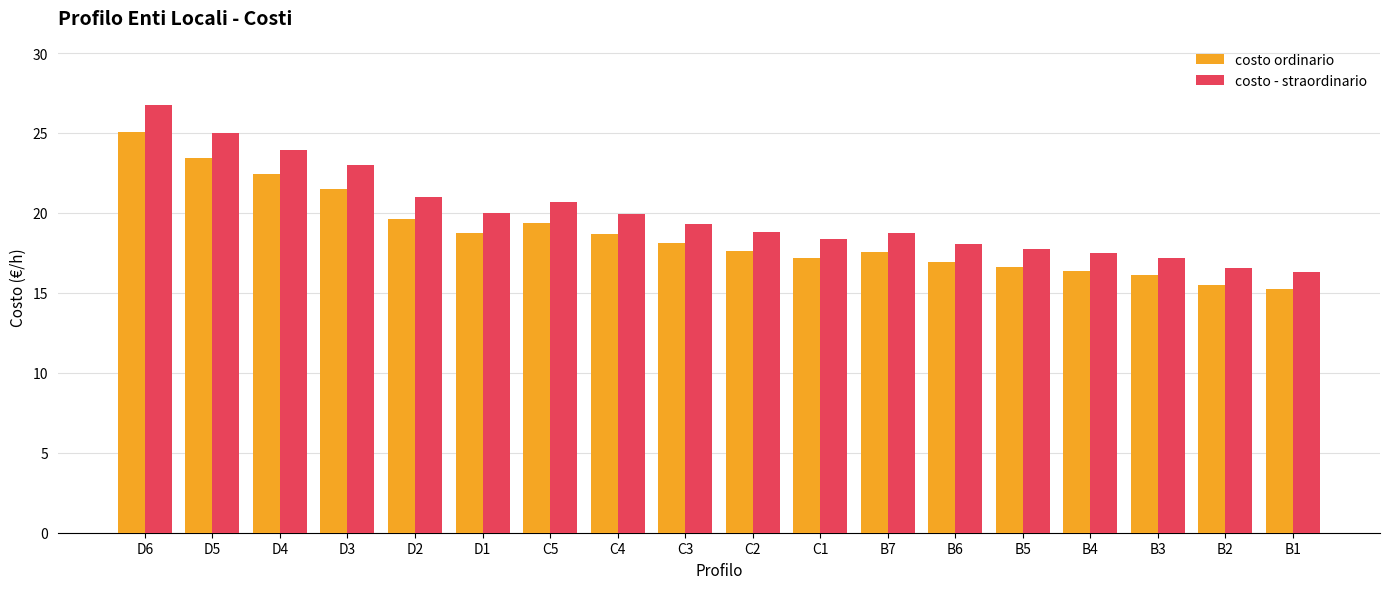

Rank the series by their average value, from highest to lowest.

costo - straordinario, costo ordinario